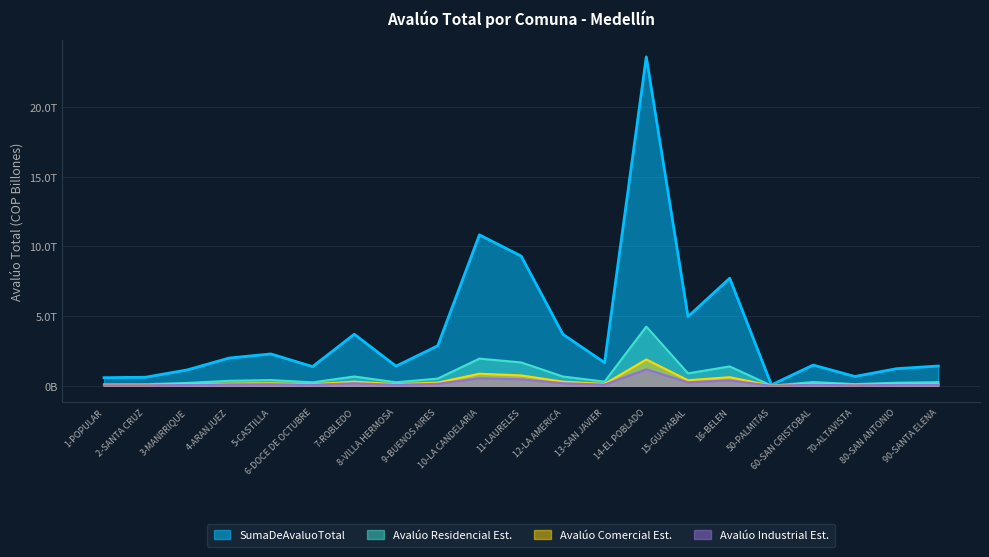

Read the value at 10-LA CANDELARIA.

10.8